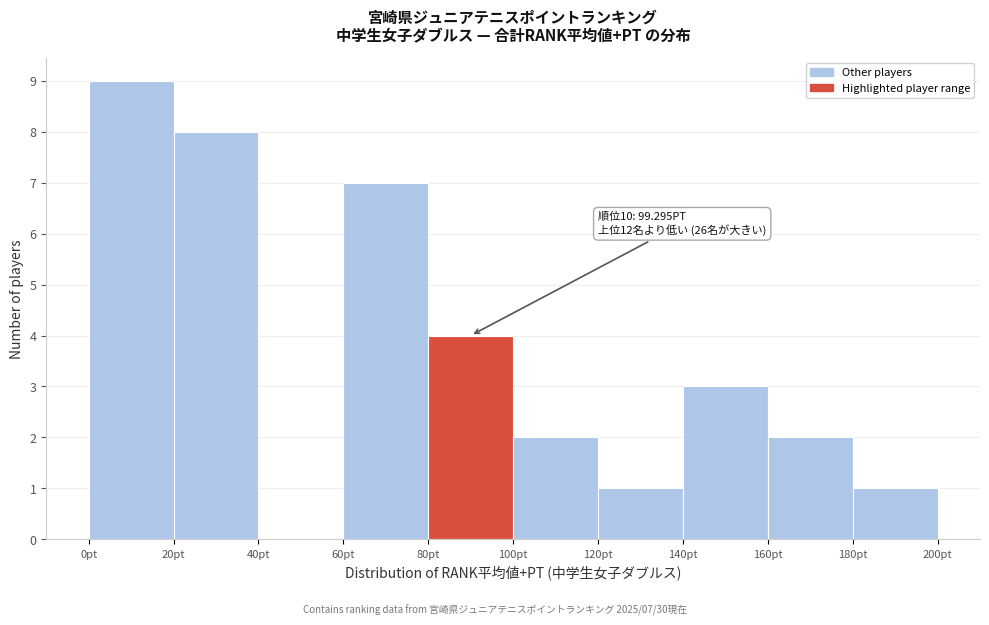

Over which range of the x-axis is the bar tallest?

0 to 20